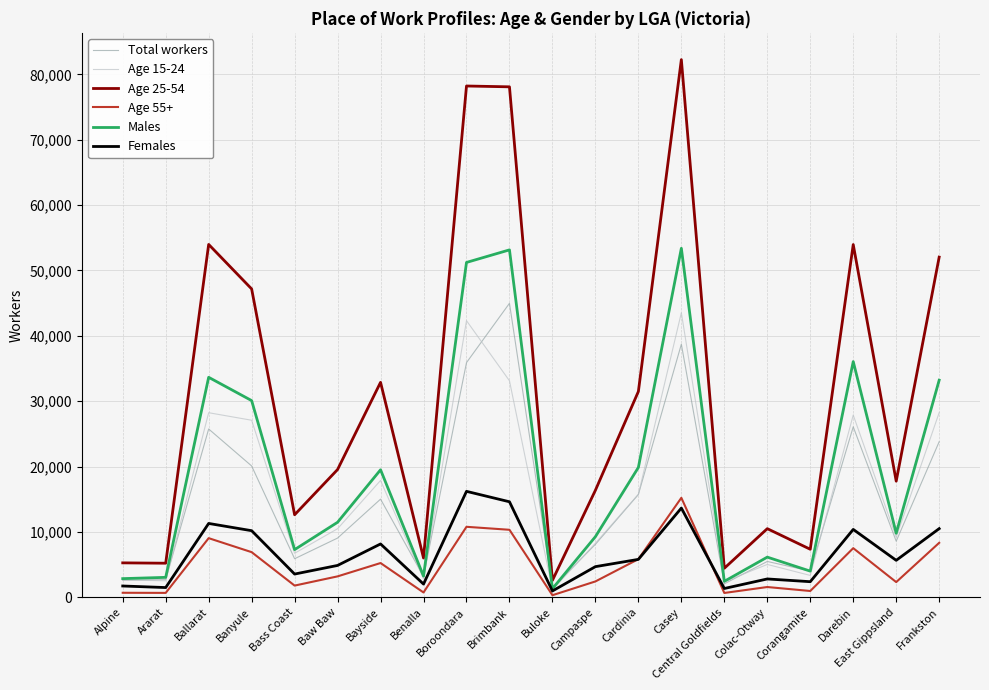

Which category has the highest value across all series?

Casey